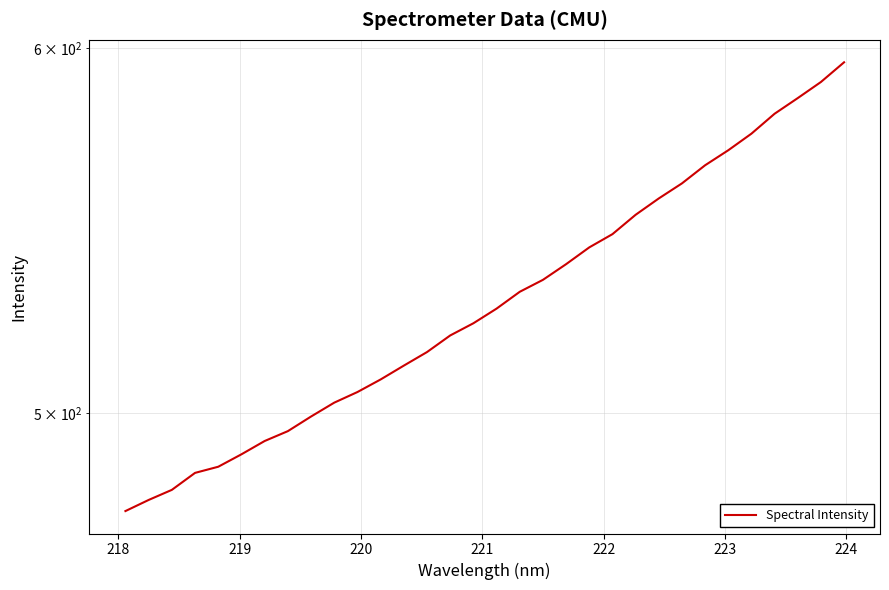

How many lines are shown in the chart?

1